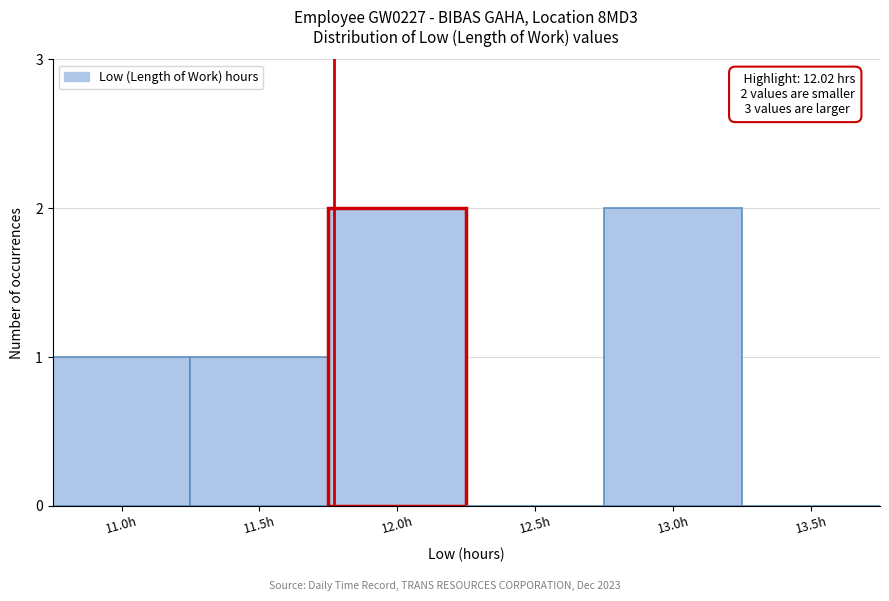

Reading left to right, extract all data points from this chart.

11.0h=1	11.5h=1	12.0h=2	12.5h=0	13.0h=2	13.5h=0